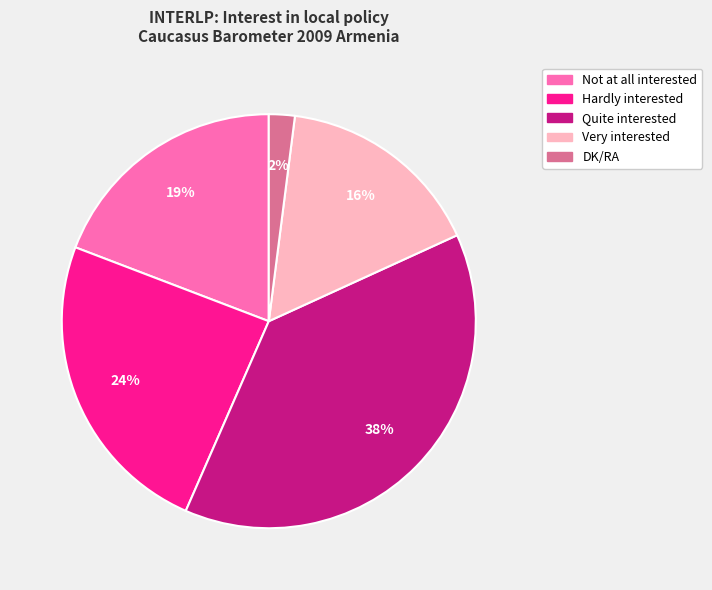

Is the sum of Very interested and Quite interested greater than half?

Yes